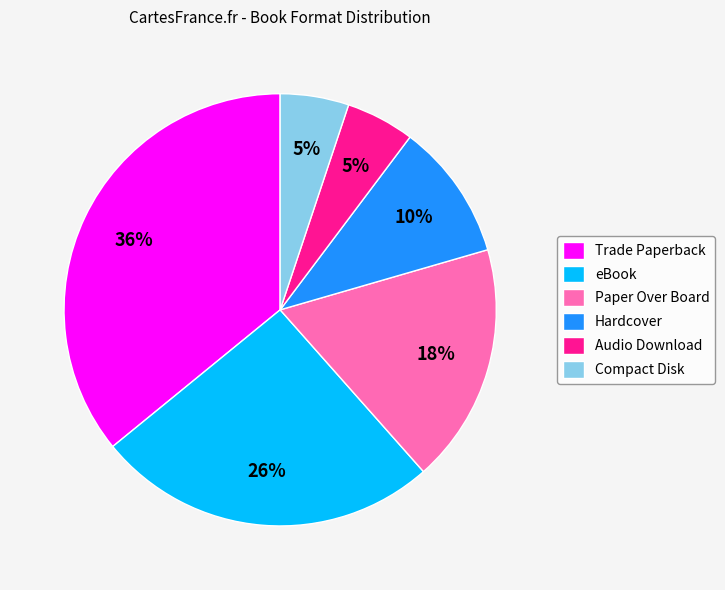

Does Audio Download account for over 50% of the chart?

No